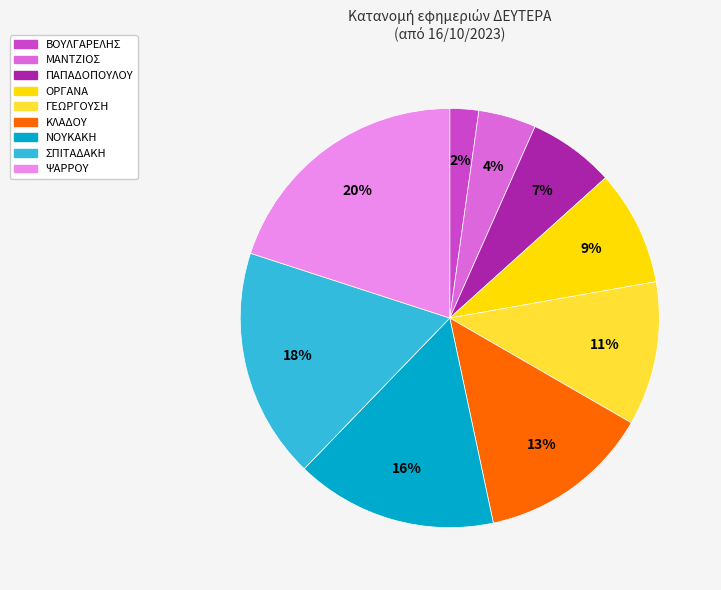

Rank the categories by value from highest to lowest.

ΨΑΡΡΟΥ, ΣΠΙΤΑΔΑΚΗ, ΝΟΥΚΑΚΗ, ΚΛΑΔΟΥ, ΓΕΩΡΓΟΥΣΗ, ΟΡΓΑΝΑ, ΠΑΠΑΔΟΠΟΥΛΟΥ, ΜΑΝΤΖΙΟΣ, ΒΟΥΛΓΑΡΕΛΗΣ